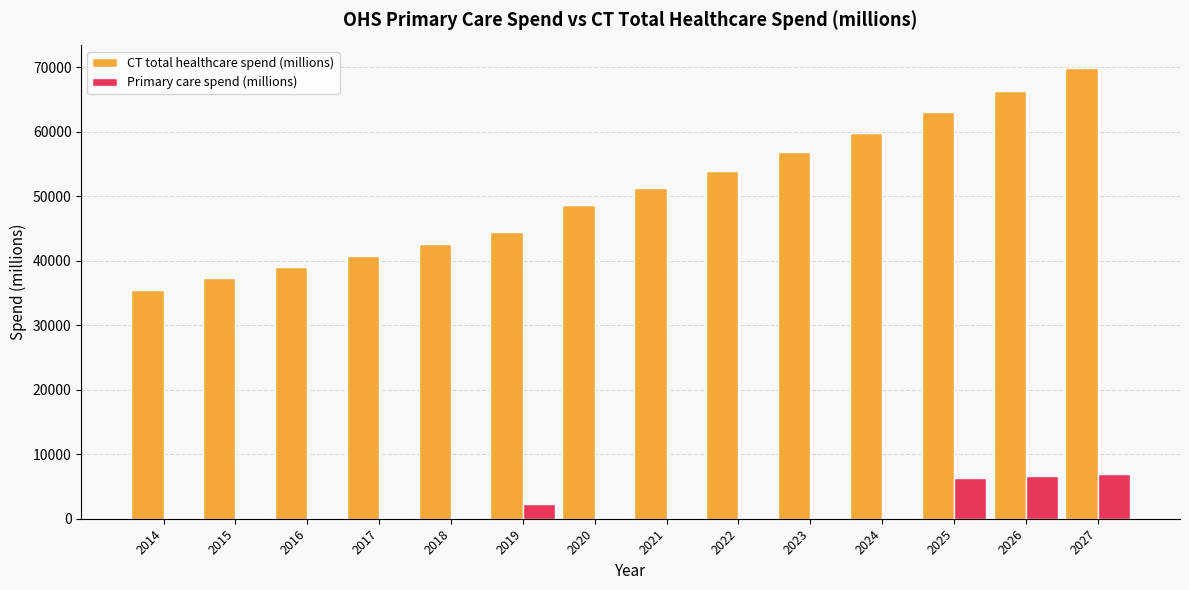

How many groups of bars are there?

14